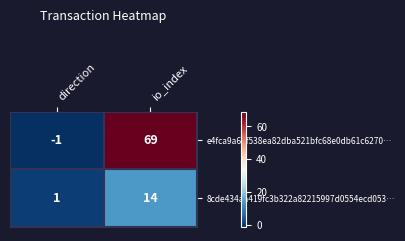

How many data points does each series have?

2